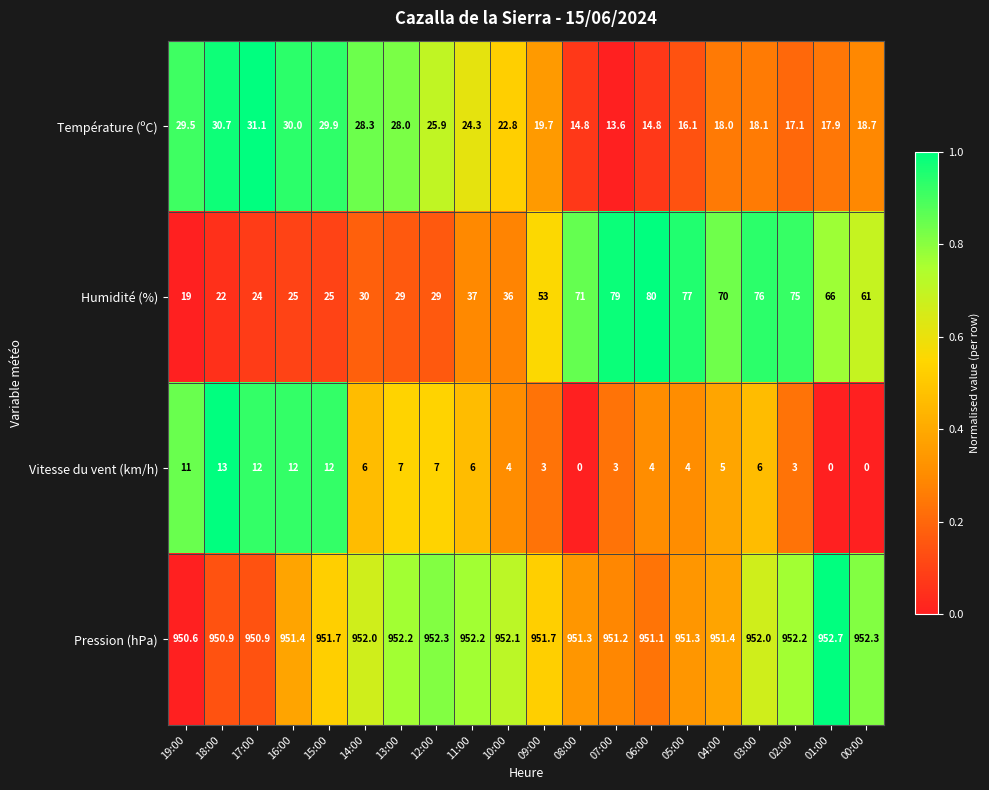

Which label corresponds to the largest value in the chart?

01:00